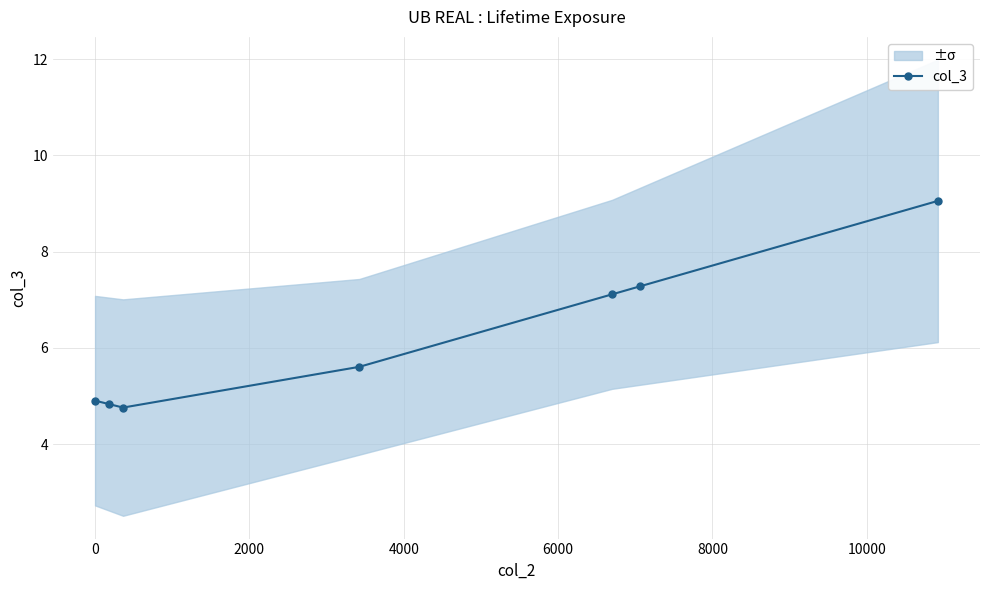

What is the lowest value of the col_3 series?

4.8